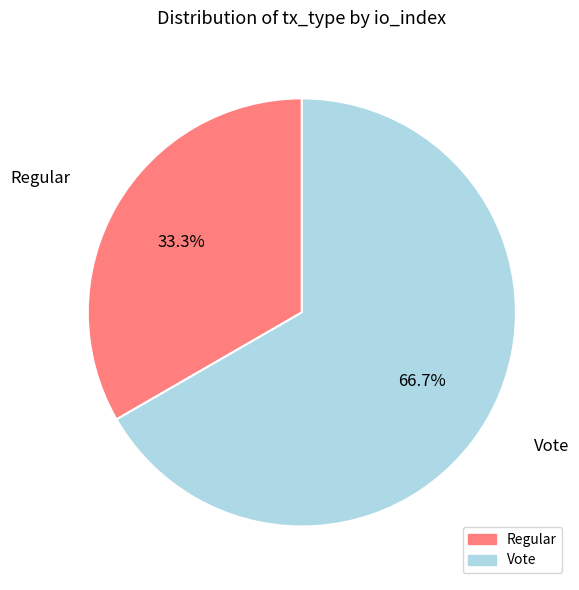

How many segments does this pie chart have?

2